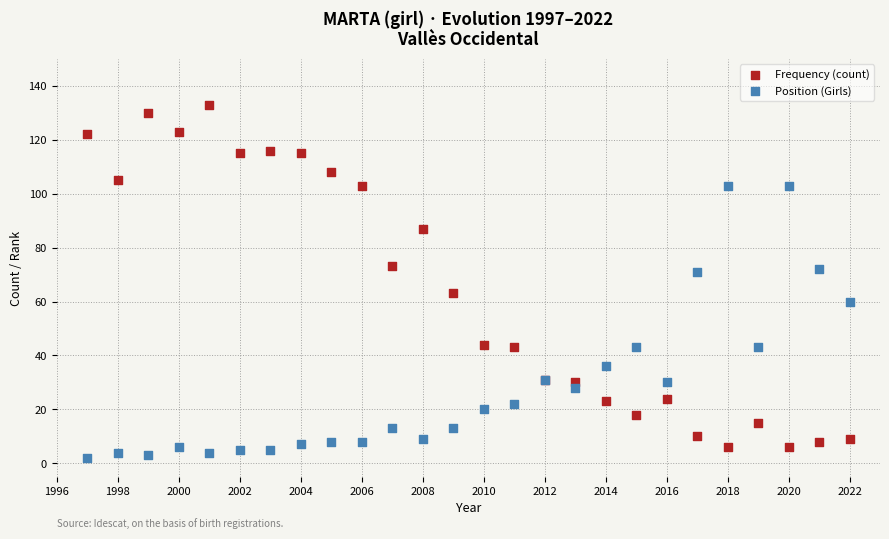

Which series contains the highest Y value?

Frequency (count)